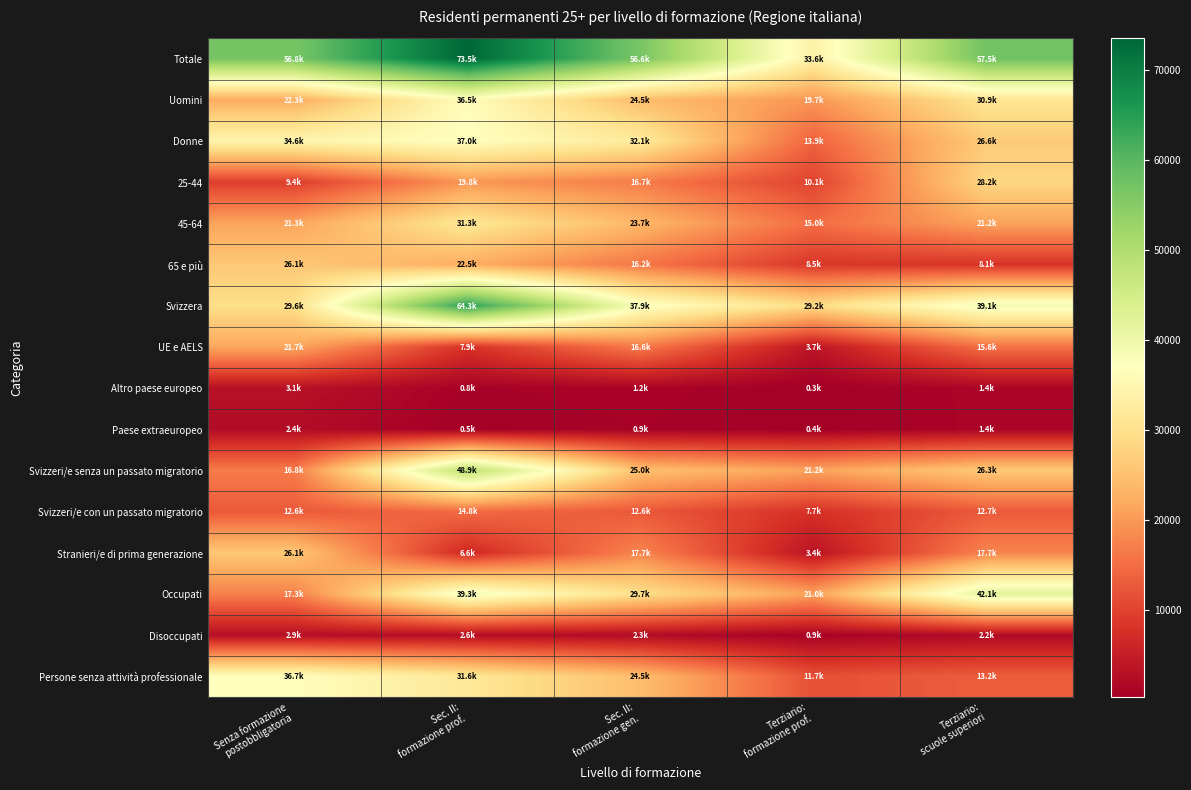

How many distinct data groups are displayed?

16